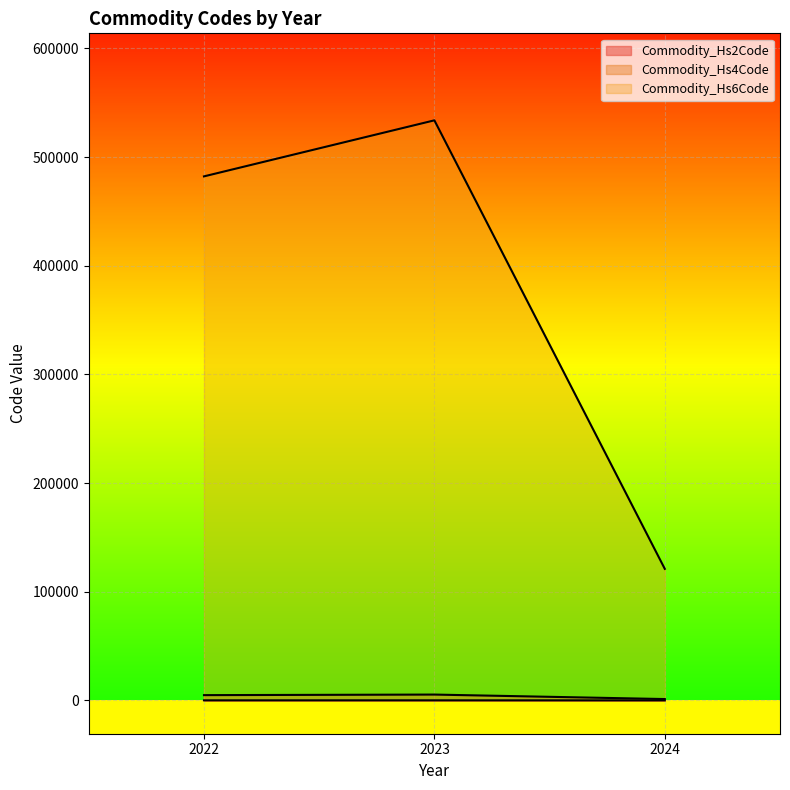

What are all the series names shown in the legend?

Commodity_Hs2Code, Commodity_Hs4Code, Commodity_Hs6Code